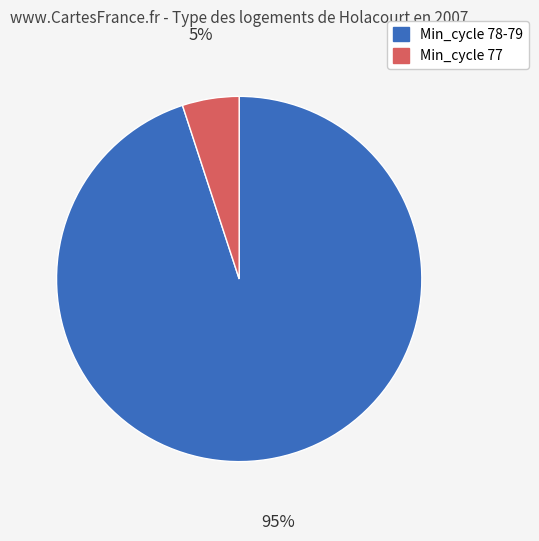

Does any single category account for the majority?

Yes